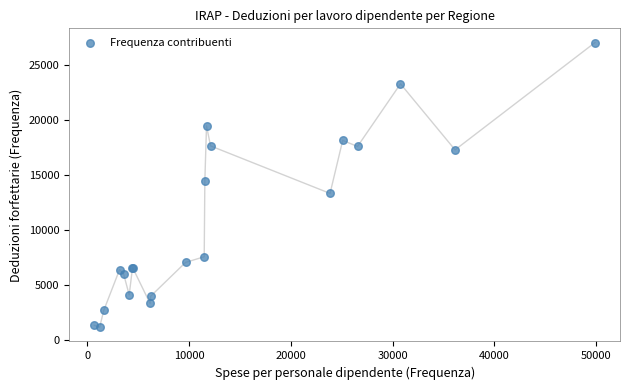

What Y value in the scatter plot is closest to 14098?

14434